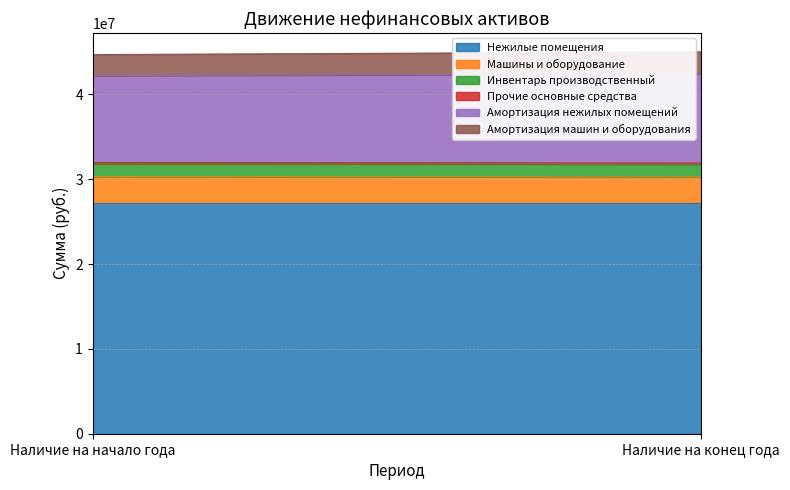

Which series has the largest total across all categories?

Нежилые помещения